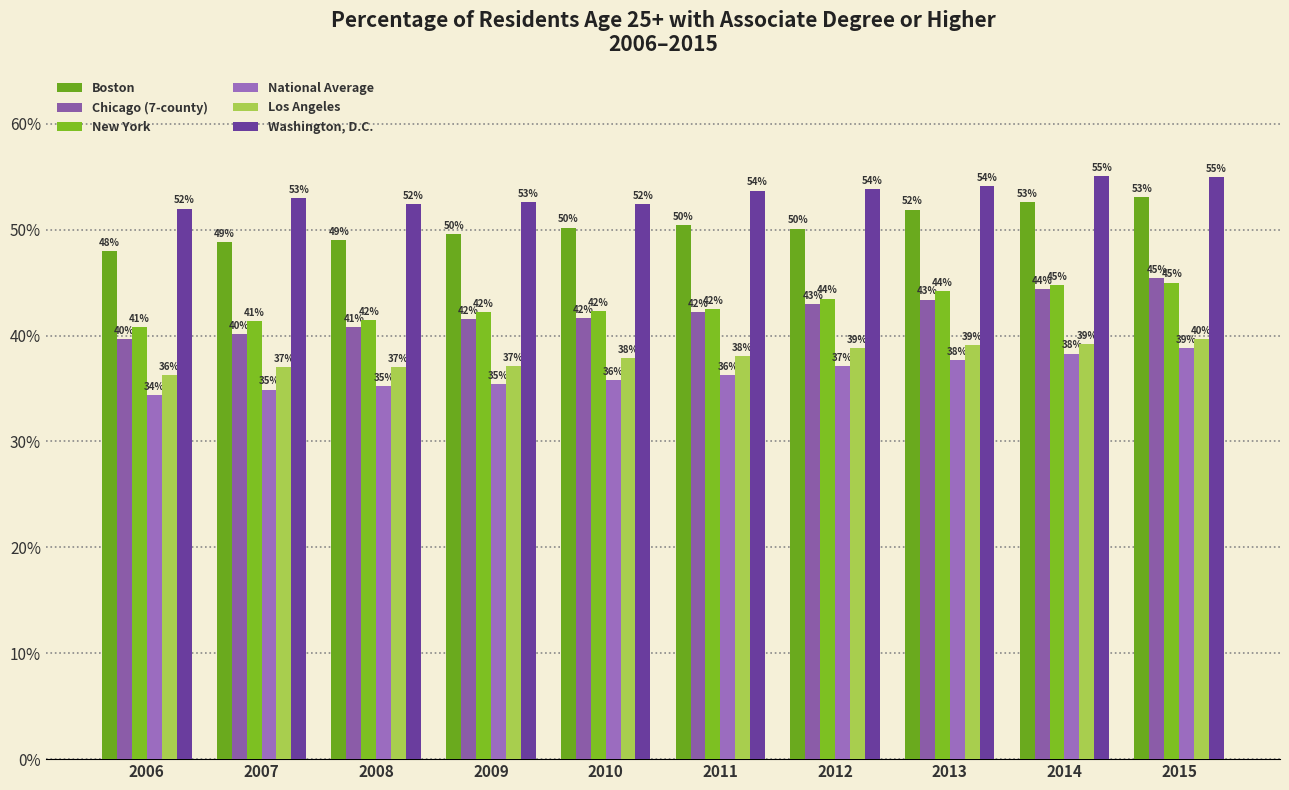

Are the bars horizontal?

No